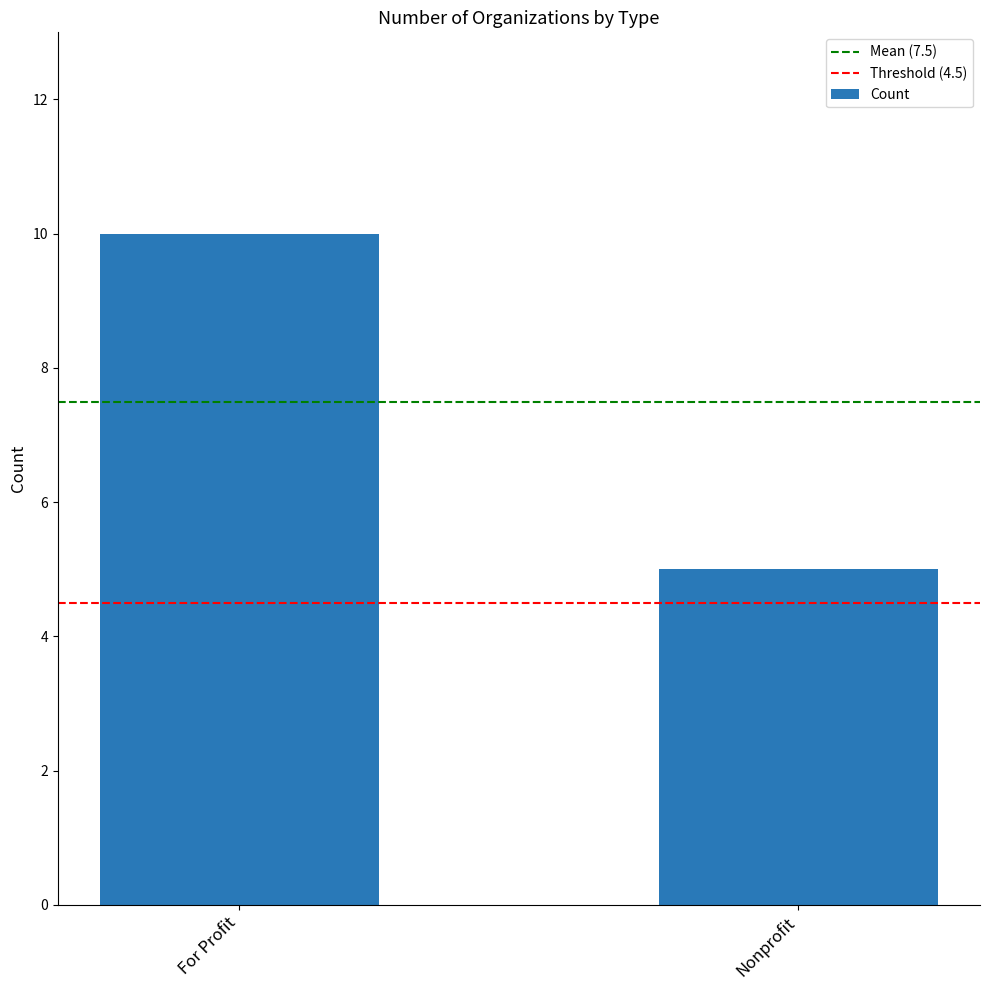

Approximately how many times larger is the value at Nonprofit compared to For Profit?

0.5